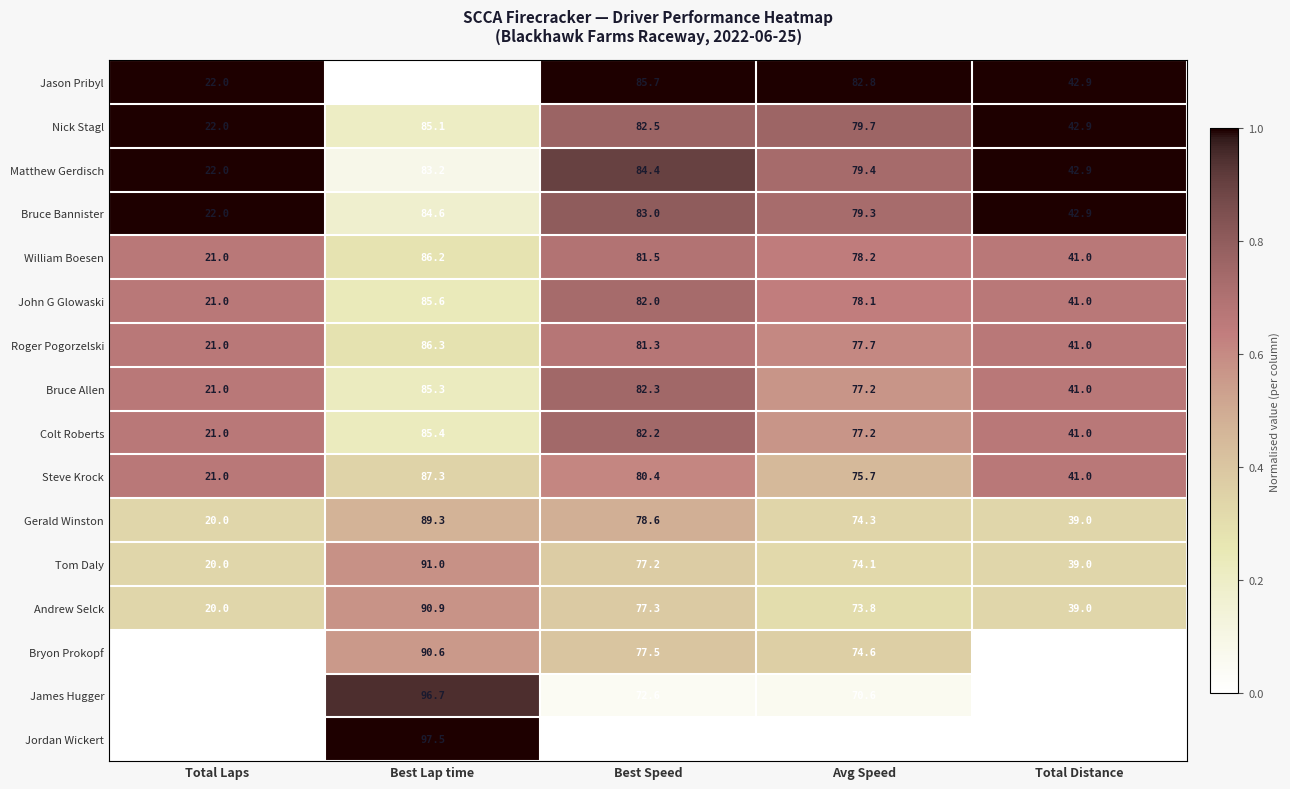

What is the difference between the second highest and minimum values in the Nick Stagl series?

60.5